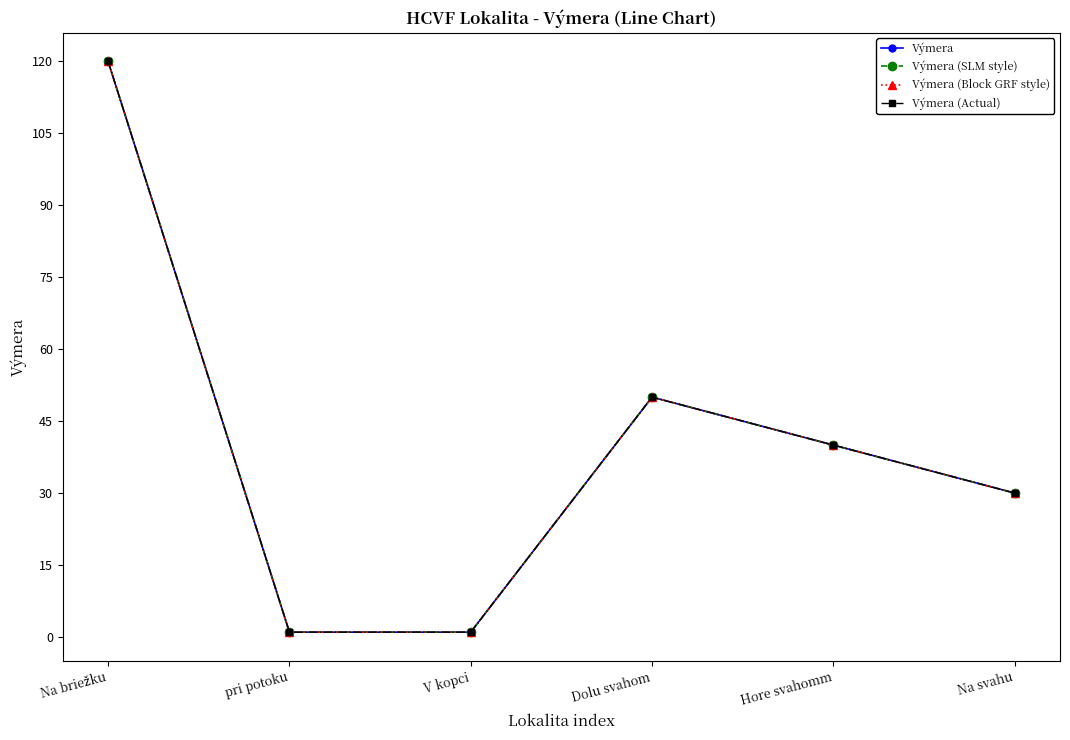

At which category does Výmera (SLM style) reach its first local peak?

Dolu svahom